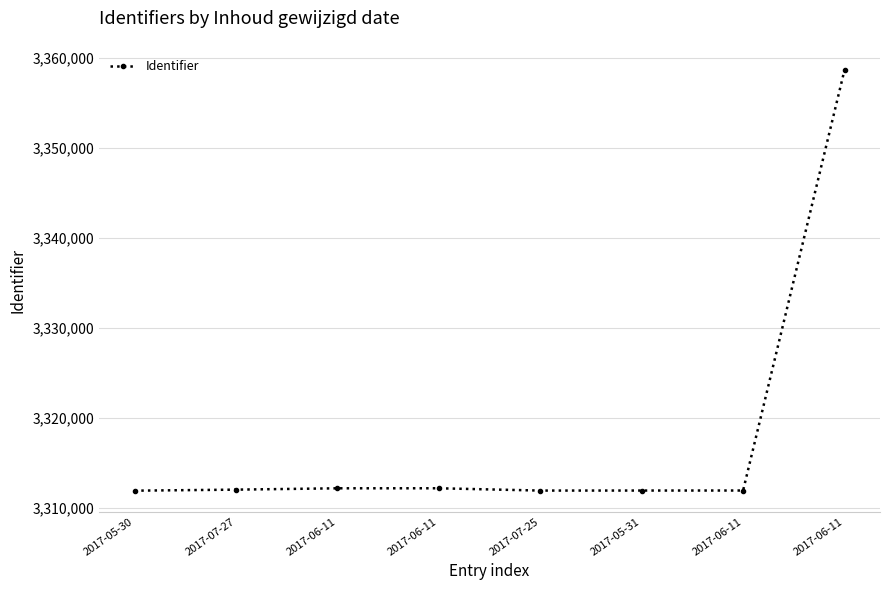

What value does the data have at 2017-07-27, to the nearest 50?

3312050